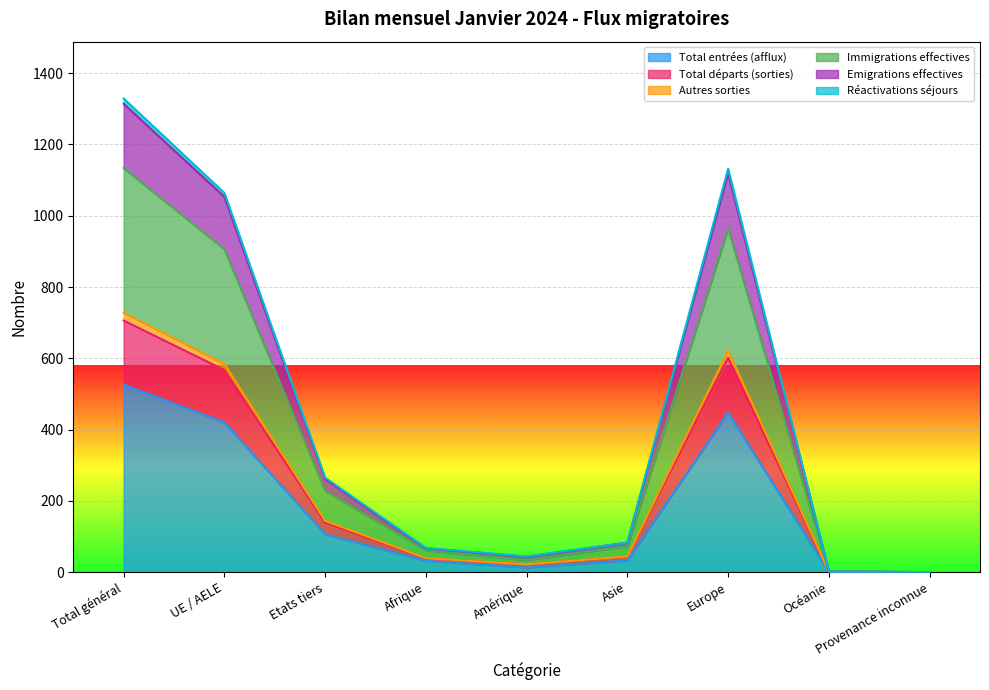

What is the approximate value of Immigrations effectives at Océanie?

2